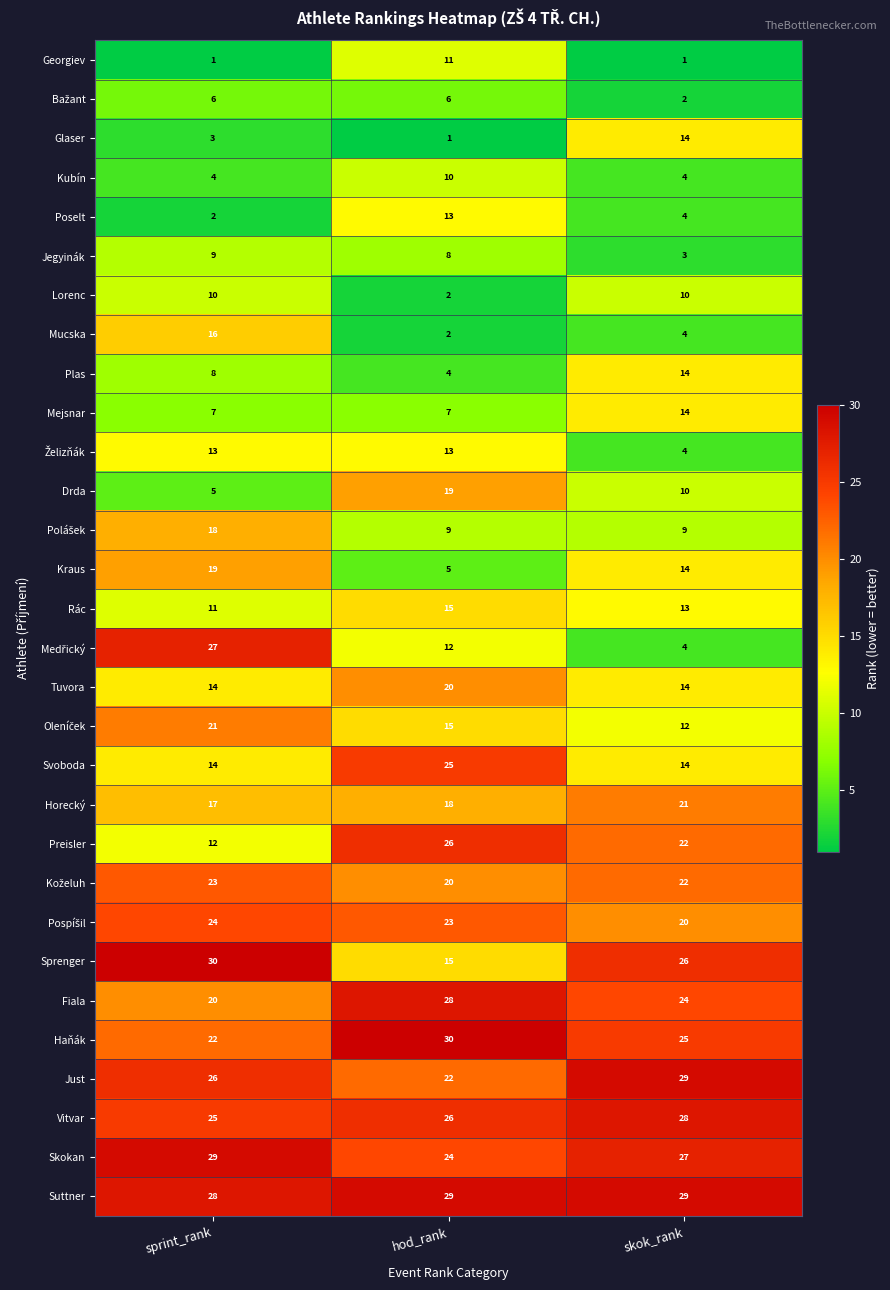

What is the sum of the Skokan values at hod_rank and skok_rank?

51